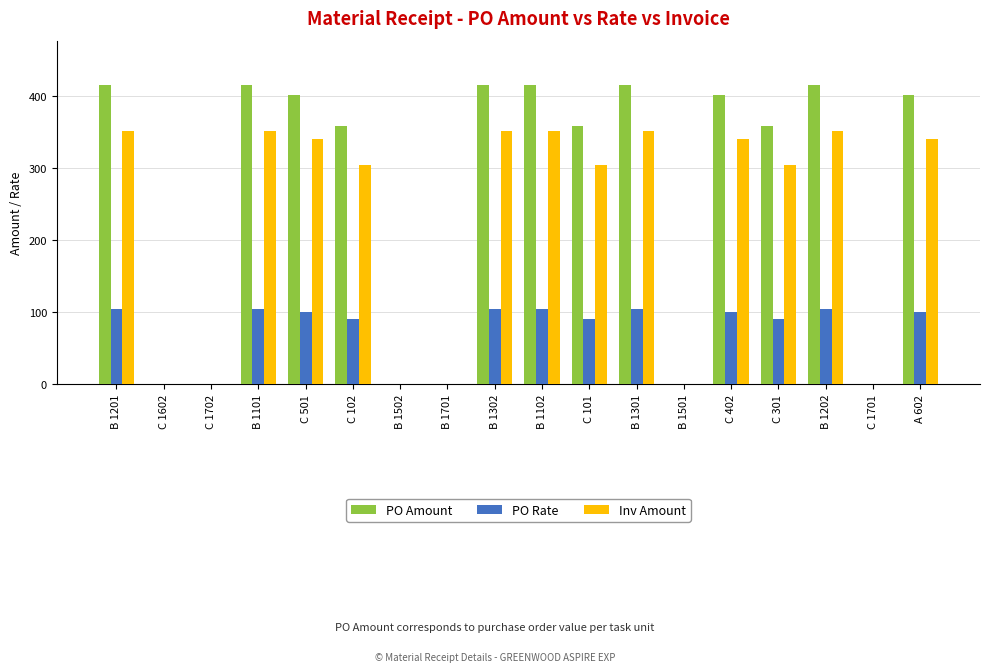

Between C 101 and B 1501, which series saw the biggest shift?

PO Amount